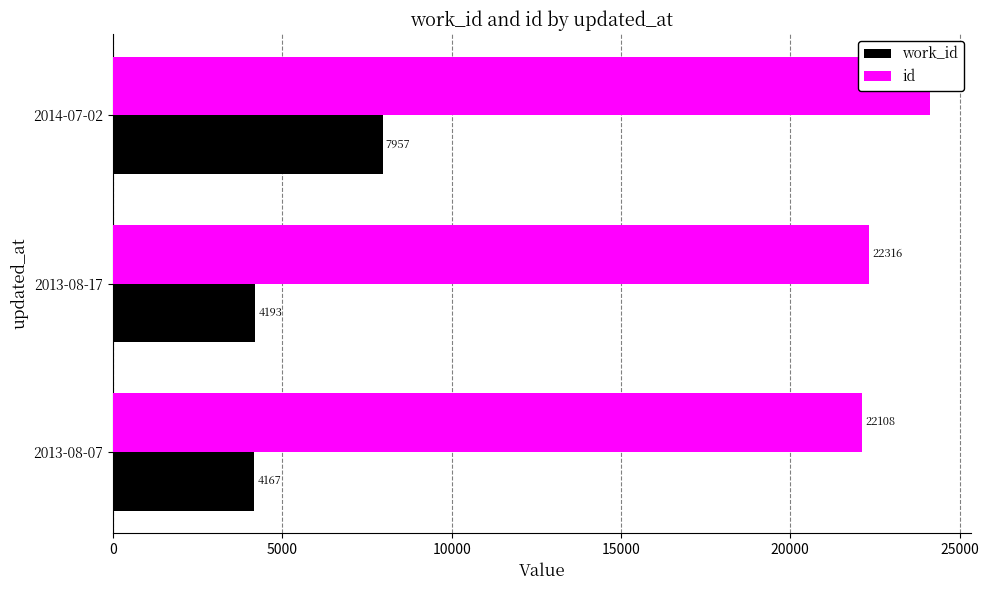

What is the lowest value of the work_id series?

4167